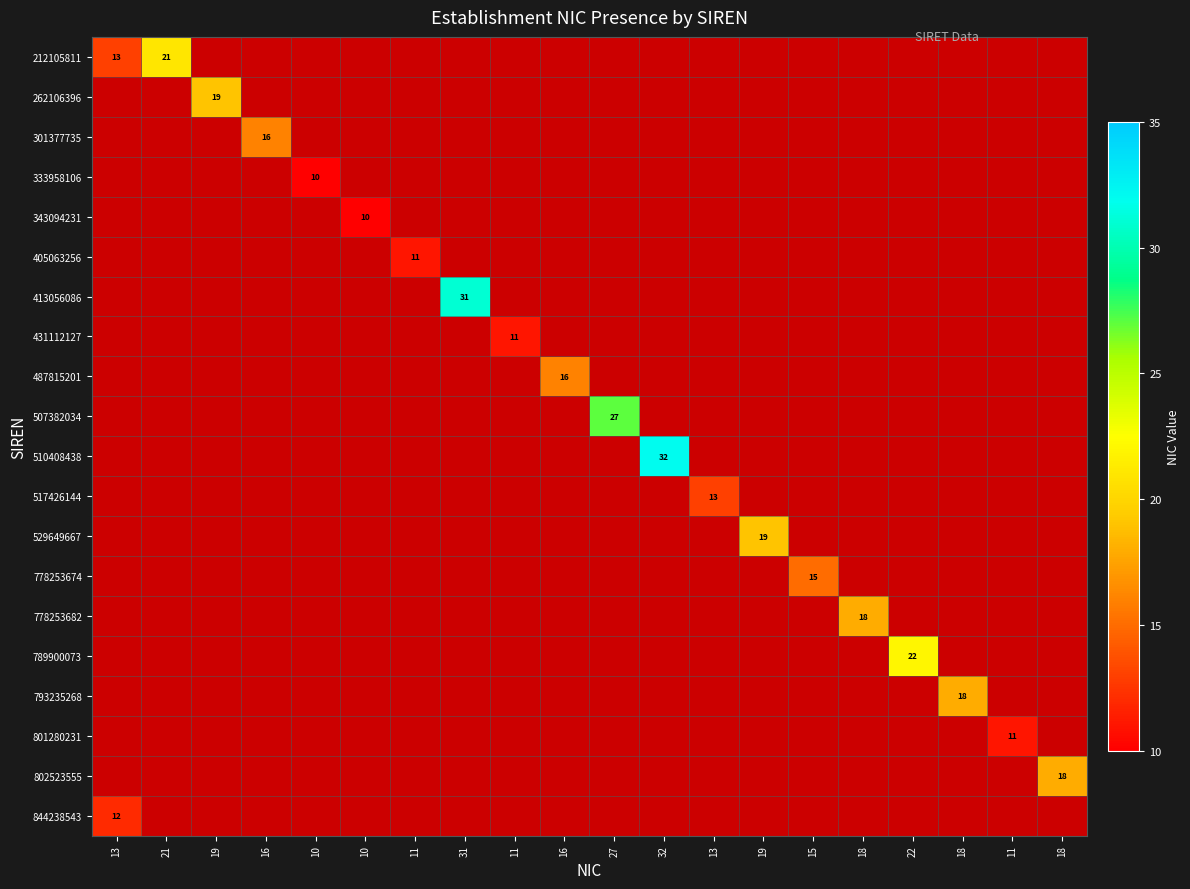

What is the minimum value shown in the chart?

10.0